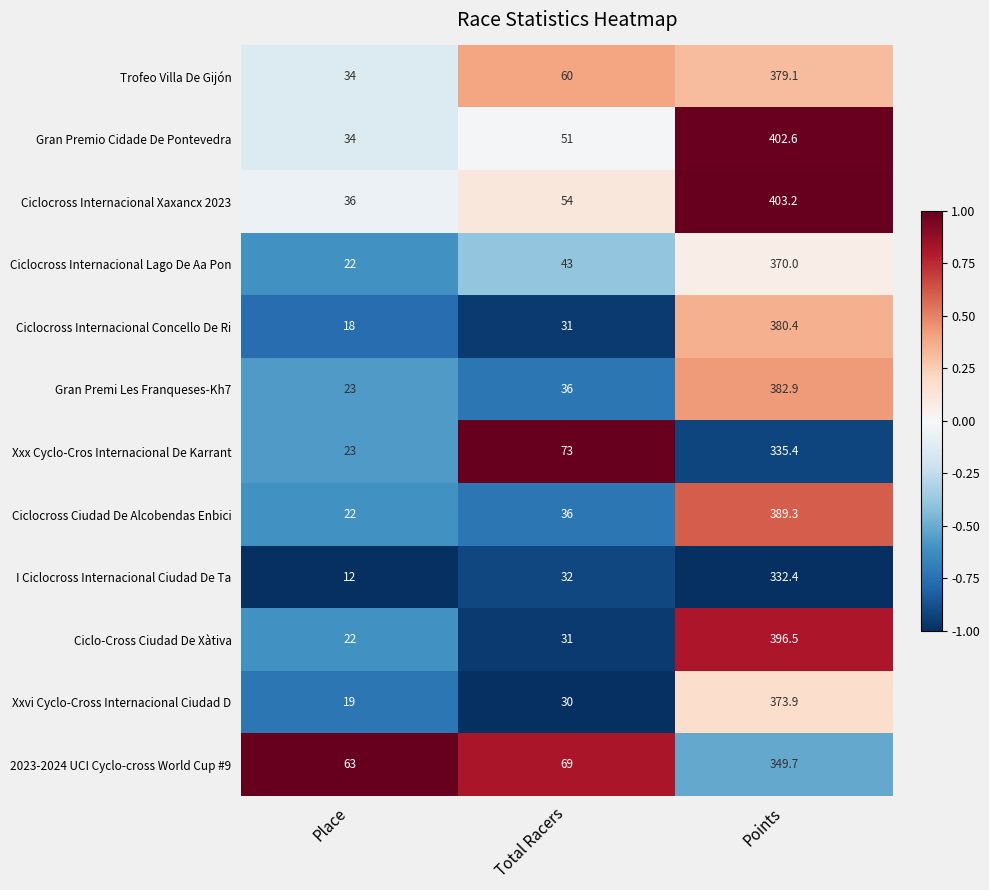

Is it true that 2023-2024 UCI Cyclo-cross World Cup #9 equals 69.0 at Total Racers?

True